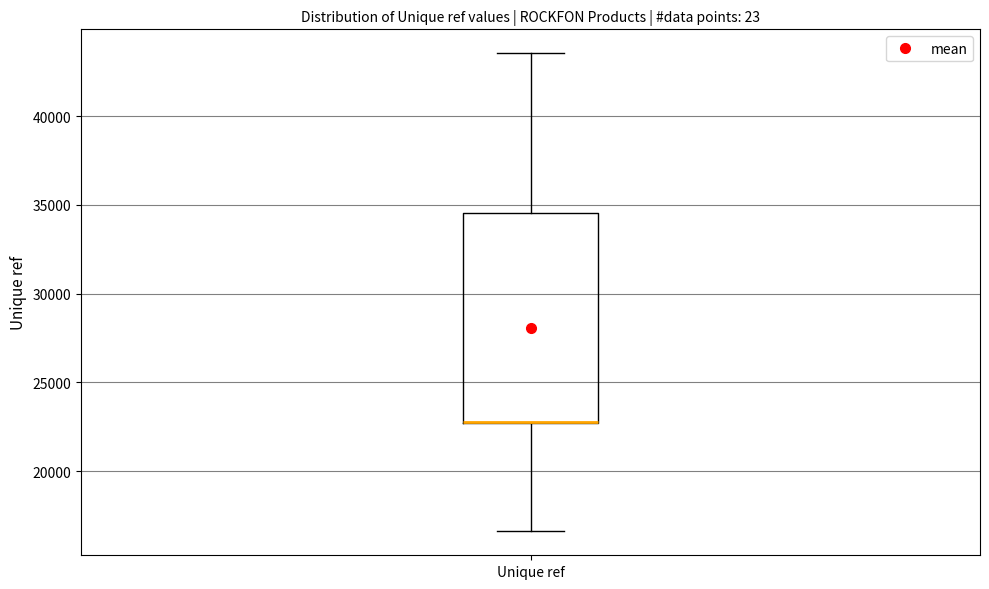

Read this box plot against the y-axis: the position of the median line, the range covered by the box, and the ends of both whiskers. The values are not printed on the chart, so give them approximately, as read against the axis.

median 23000 (drawn on the box's lower edge), box 22500 to 34500, whiskers 16500 to 43500